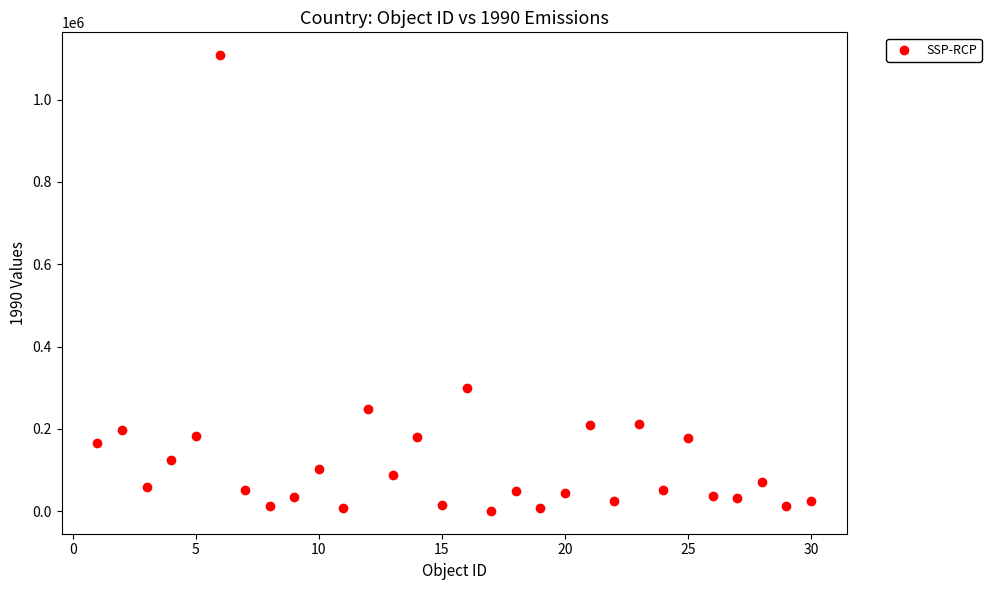

What Y value in the scatter plot is closest to 554278?

298694